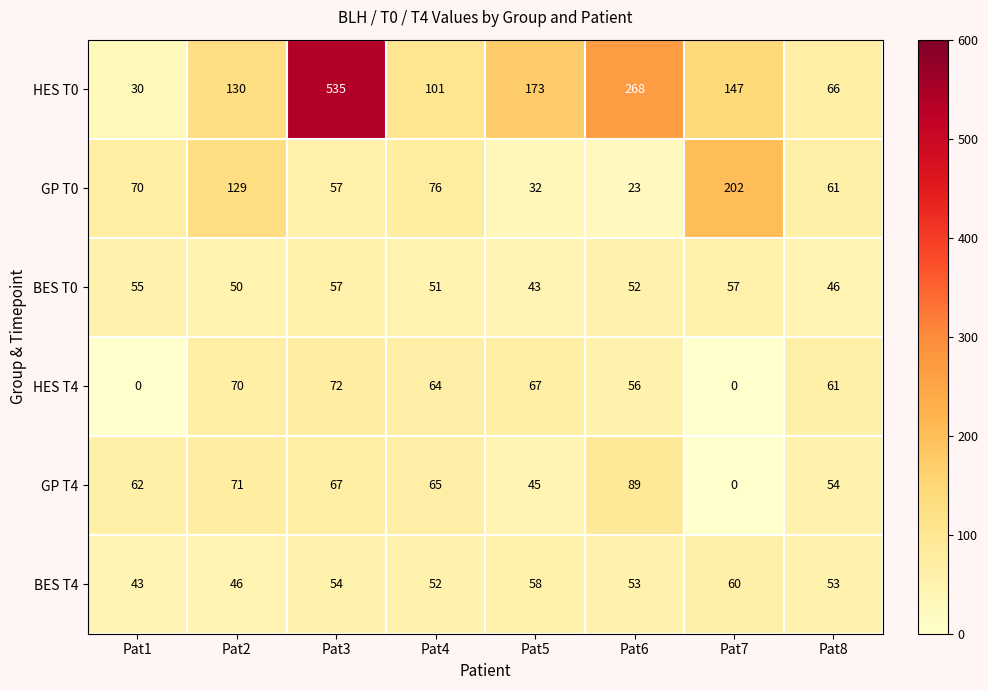

Count the number of categories in the chart.

8